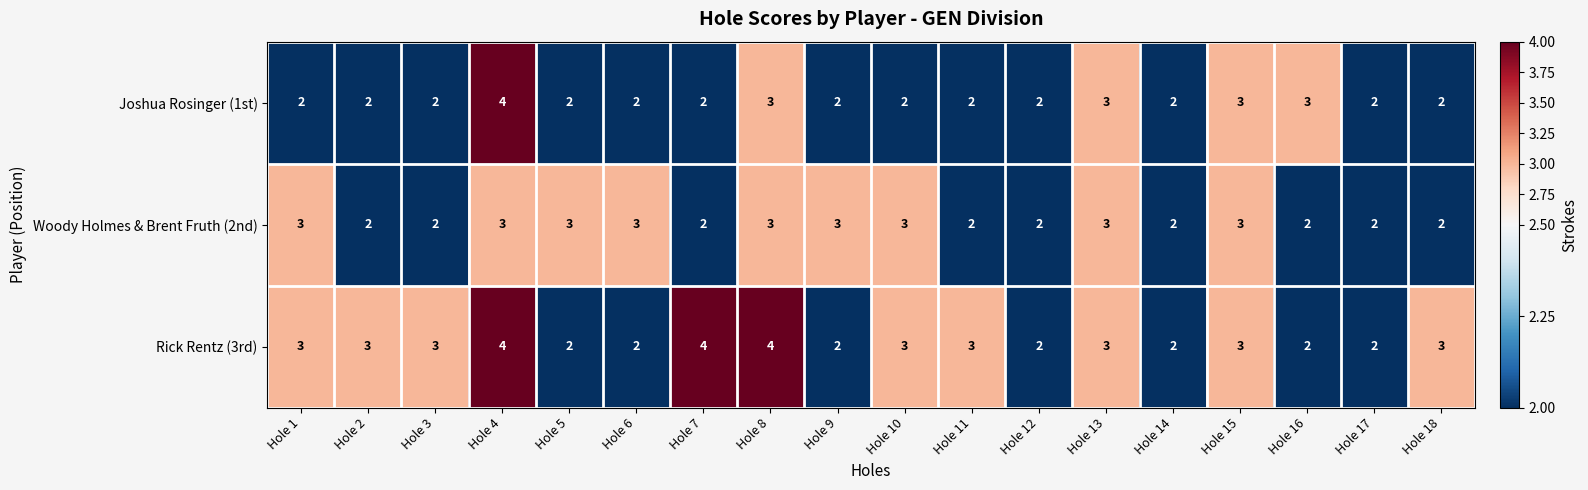

How many values in the Woody Holmes & Brent Fruth (2nd) series are below 3?

9